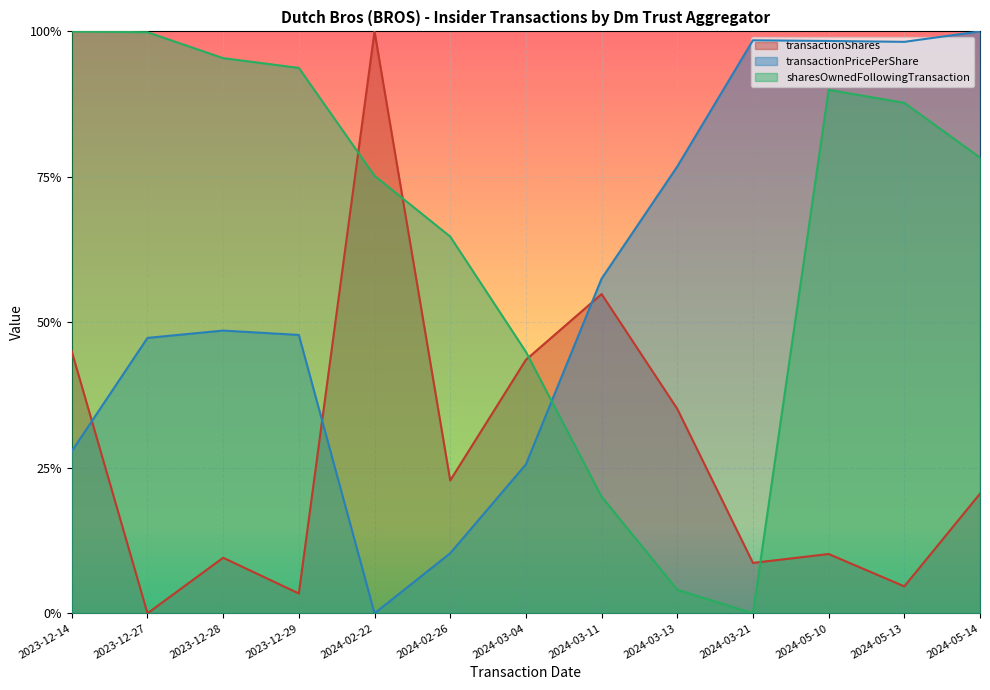

After their last crossing, which series has the higher values: sharesOwnedFollowingTransaction or transactionPricePerShare?

transactionPricePerShare